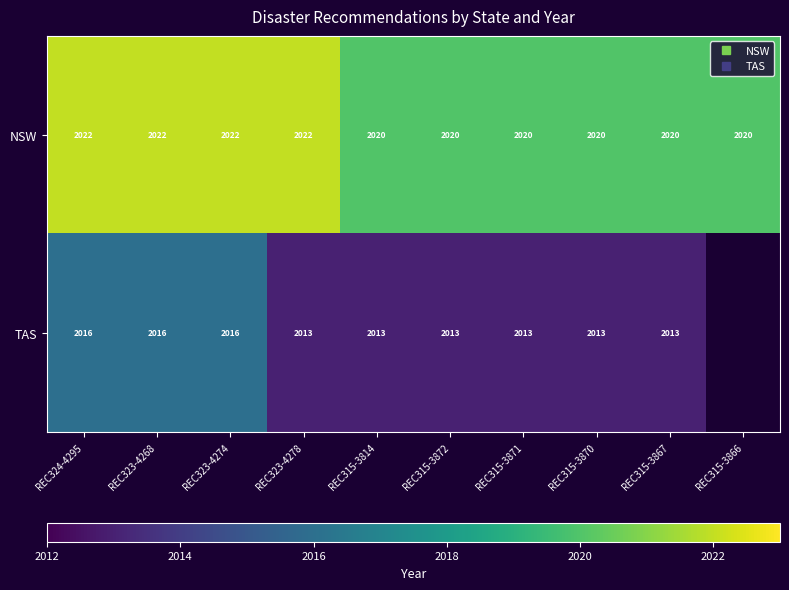

Is the value of NSW at REC323-4278 greater than the value of TAS at REC315-3872?

Yes